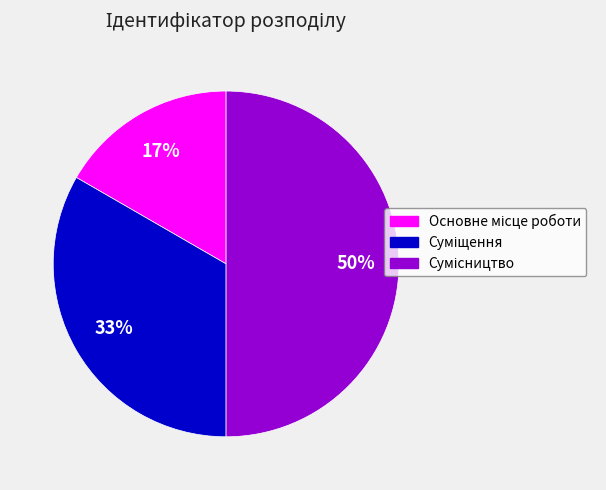

To the nearest percent, what is the average slice percentage?

33%